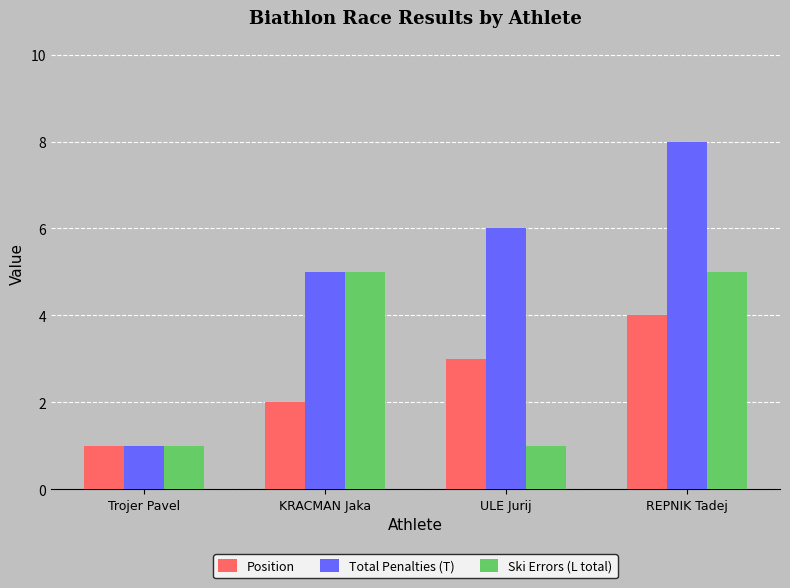

What is the label of the 3rd bar from the right?

KRACMAN Jaka